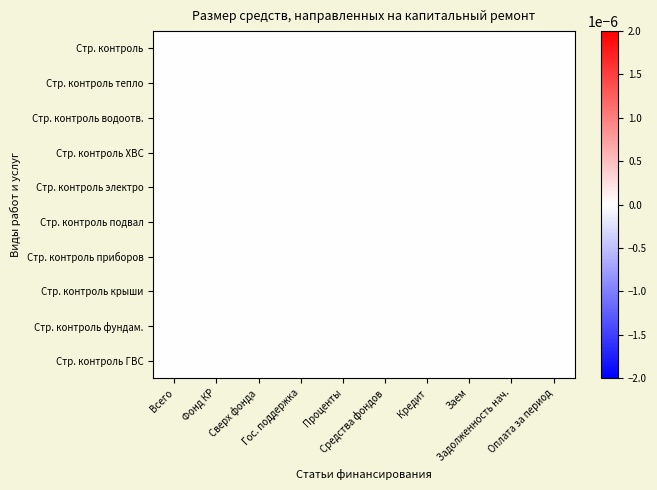

Which series has the largest range (max minus min)?

Строительный контроль